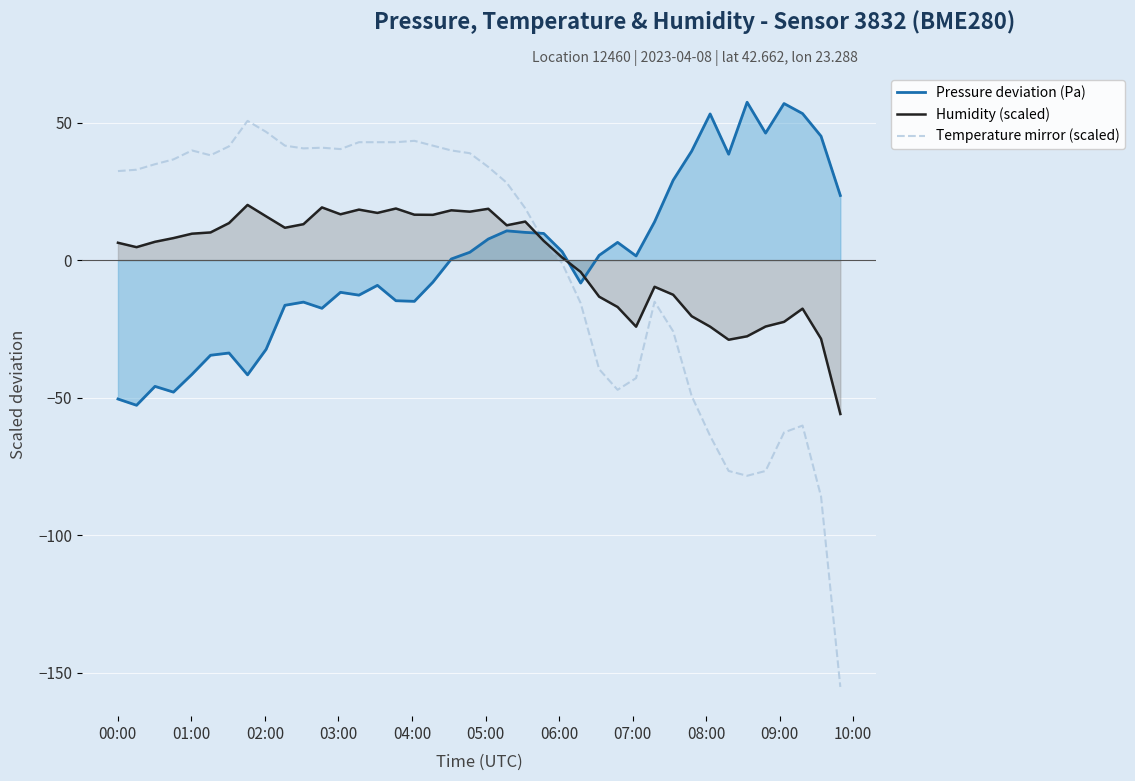

True or false: Humidity (scaled) has more than 0 points higher than both neighbors.

True